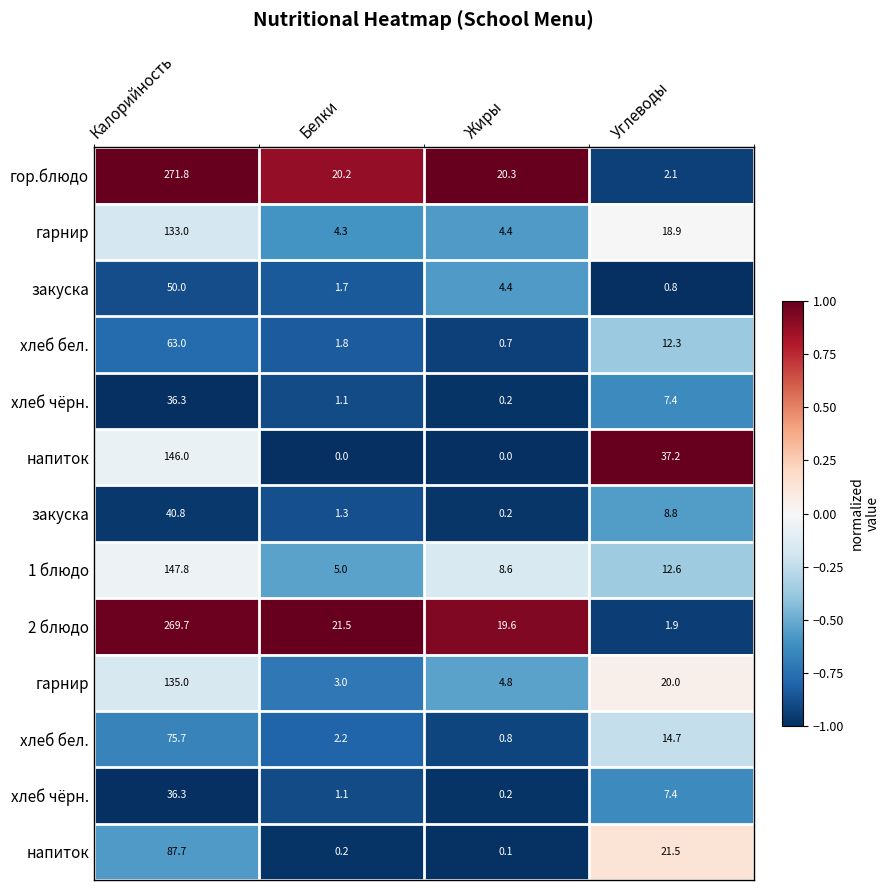

Count the number of data series in this chart.

13